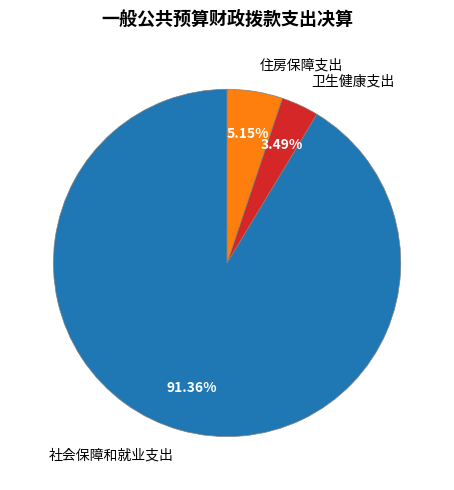

What is the largest slice in the pie chart?

社会保障和就业支出